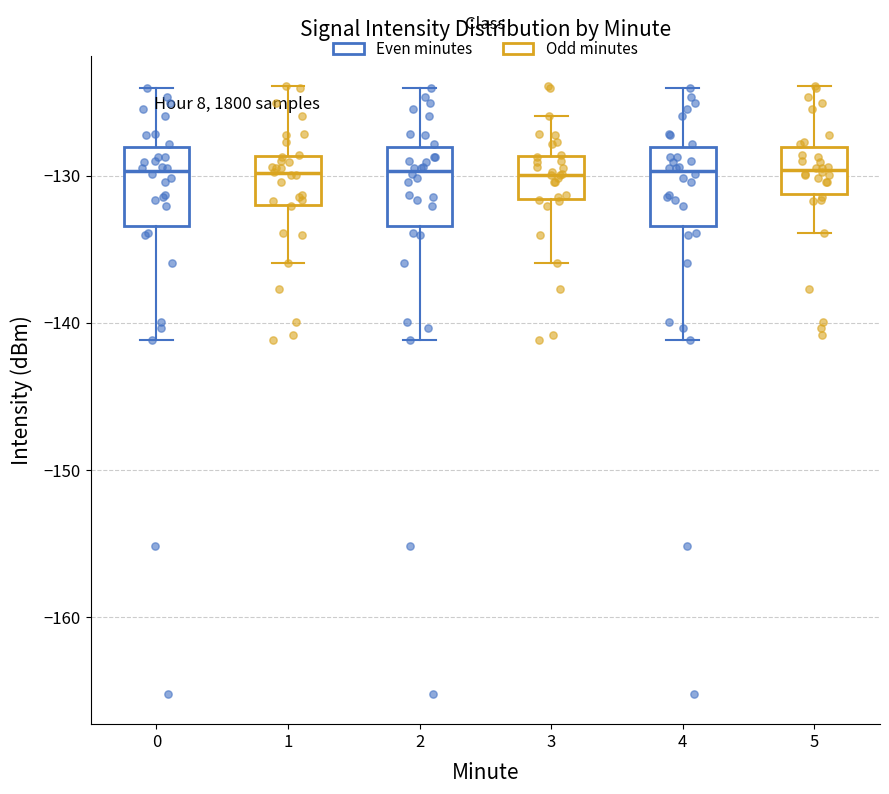

Reading left to right, transcribe this box plot: for each box, give where its median line is, the range the box spans, and where its two whiskers end, as read against the y-axis. The values are not printed on the chart, so give them approximately, as read against the axis.

0: median -130, box -133 to -128, whiskers -141 to -124
1: median -130, box -132 to -129, whiskers -136 to -124
2: median -130, box -133 to -128, whiskers -141 to -124
3: median -130, box -132 to -129, whiskers -136 to -126
4: median -130, box -133 to -128, whiskers -141 to -124
5: median -130, box -131 to -128, whiskers -134 to -124